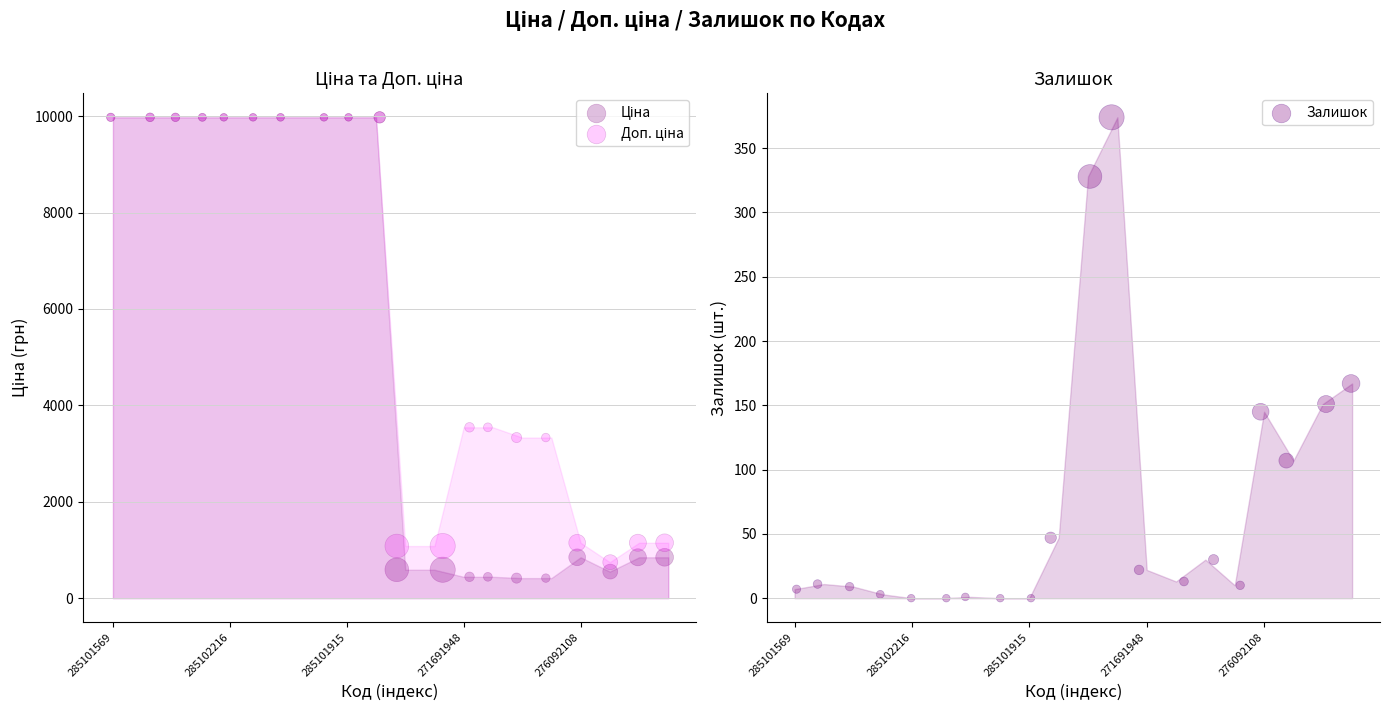

What are all the series names shown in the legend?

Ціна, Доп. ціна, Залишок